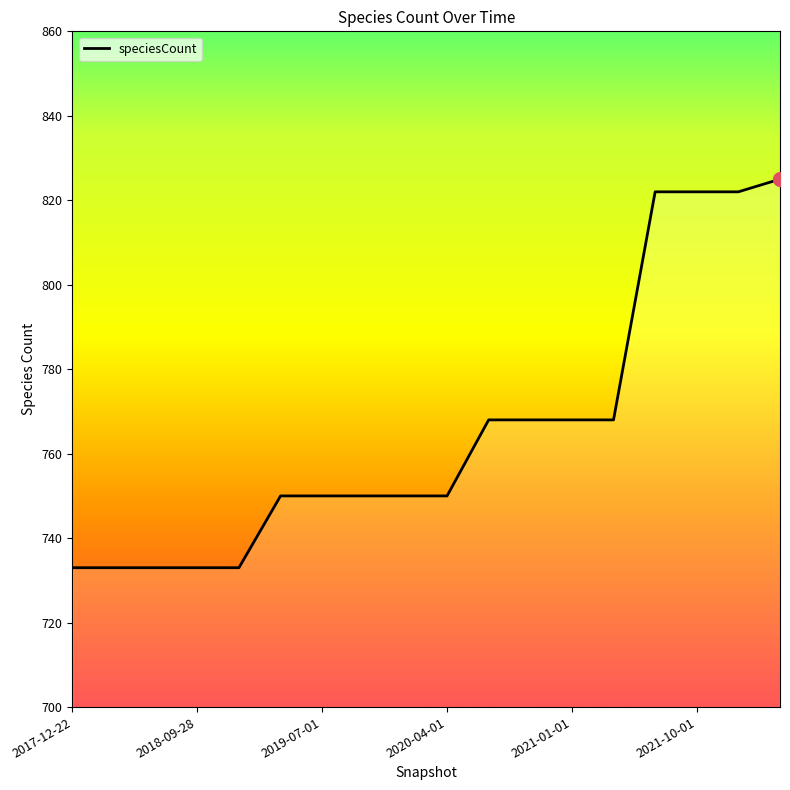

What is the maximum value shown in the chart?

825